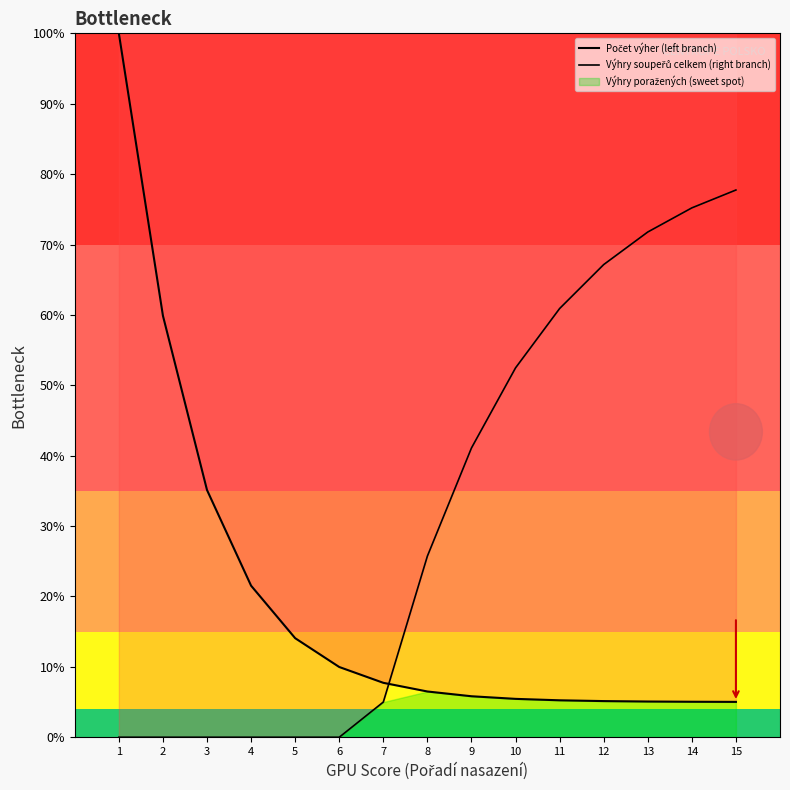

Between 3 and 4, which series saw the biggest shift?

Počet výher (left branch)